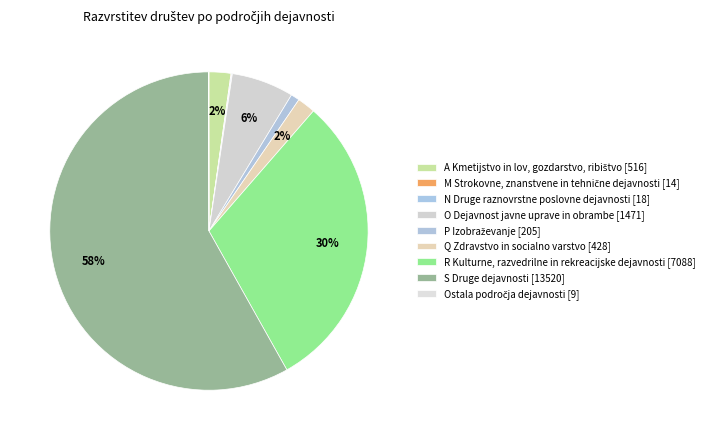

Is there a majority slice in this chart?

Yes